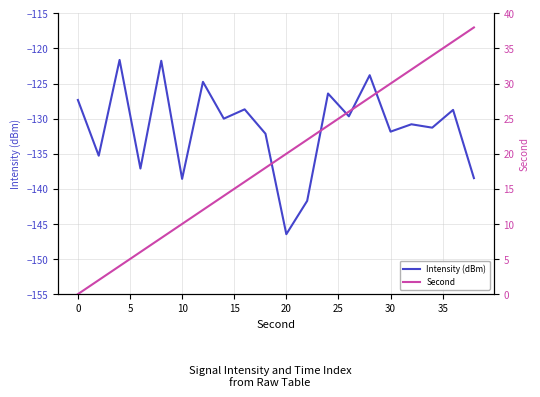

At which label does Intensity (dBm) reach its minimum?

20